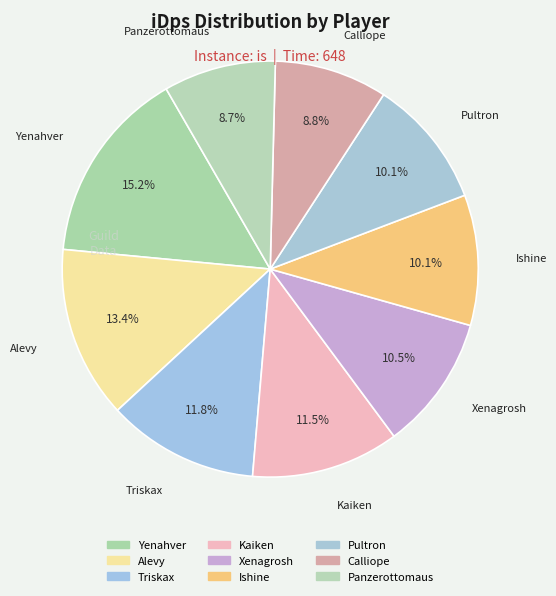

Count the number of slices in the pie.

9